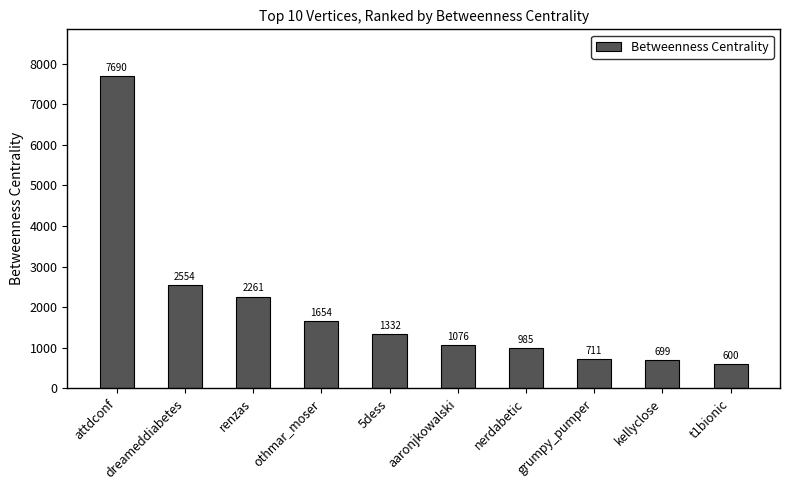

What is the greatest value displayed?

7689.8